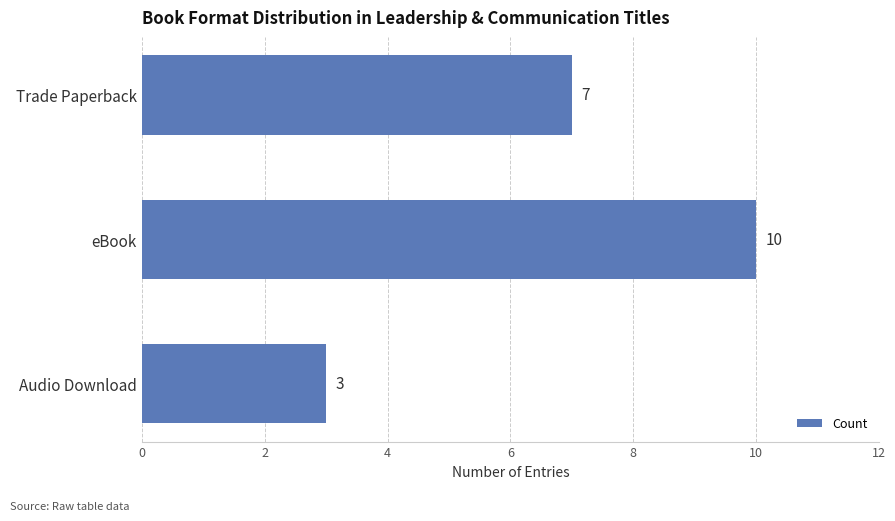

The value at Trade Paperback is 10. True or false?

False